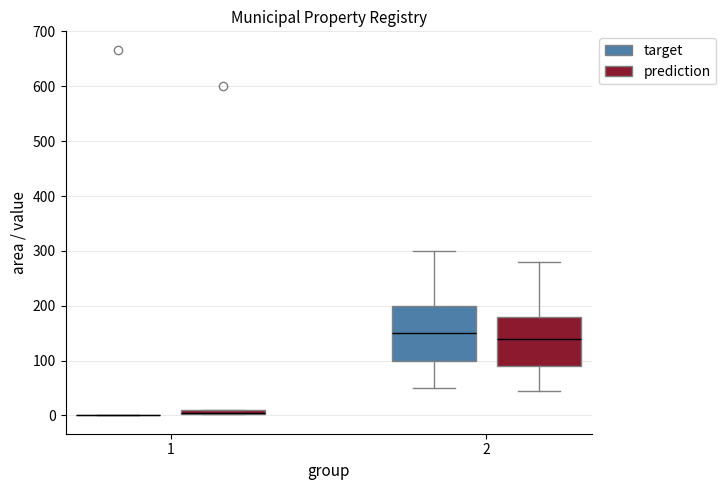

Comparing the boxes themselves (not the whiskers), which one is the tallest?

2 (target)